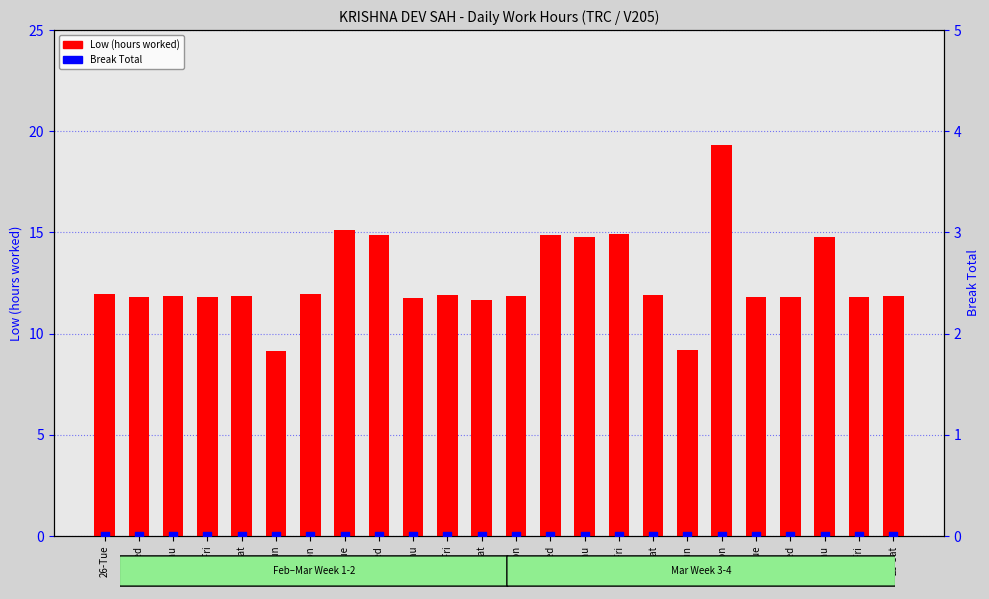

At which category is the sum across all series the highest?

18-Mon